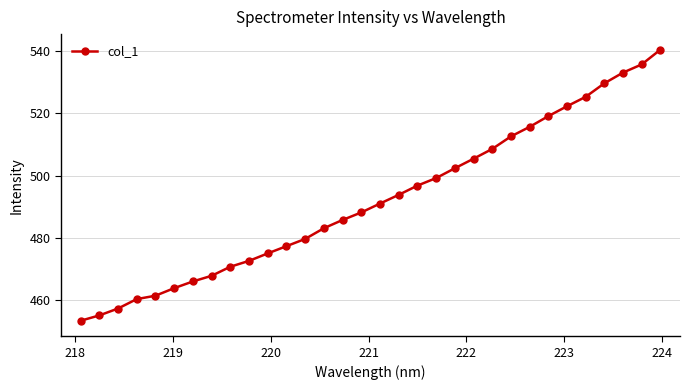

What is the greatest value displayed?

540.5